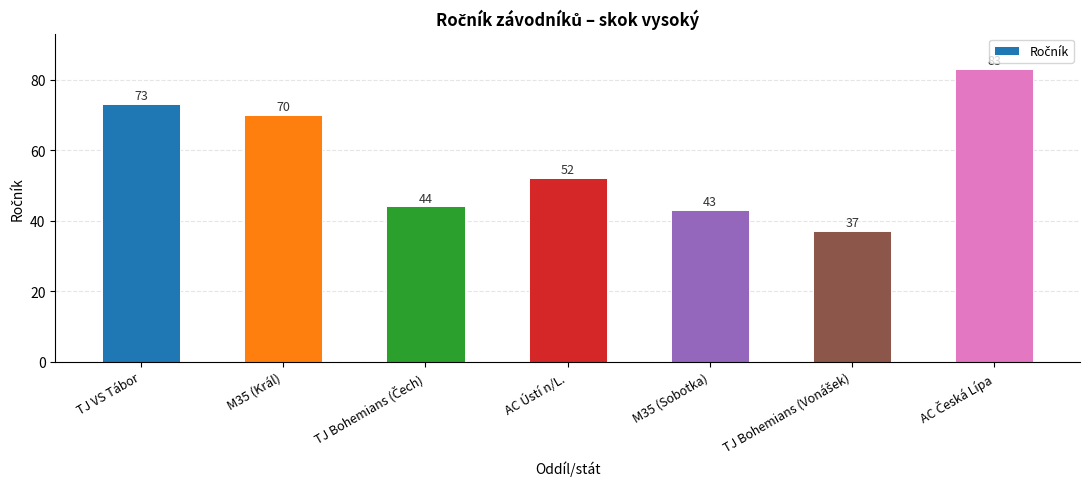

What is the difference between the maximum and minimum values?

46